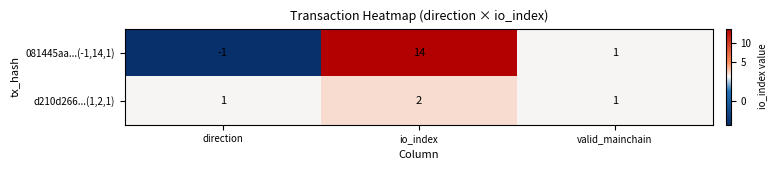

What is the sum of all 081445aa...(-1,14,1) values?

14